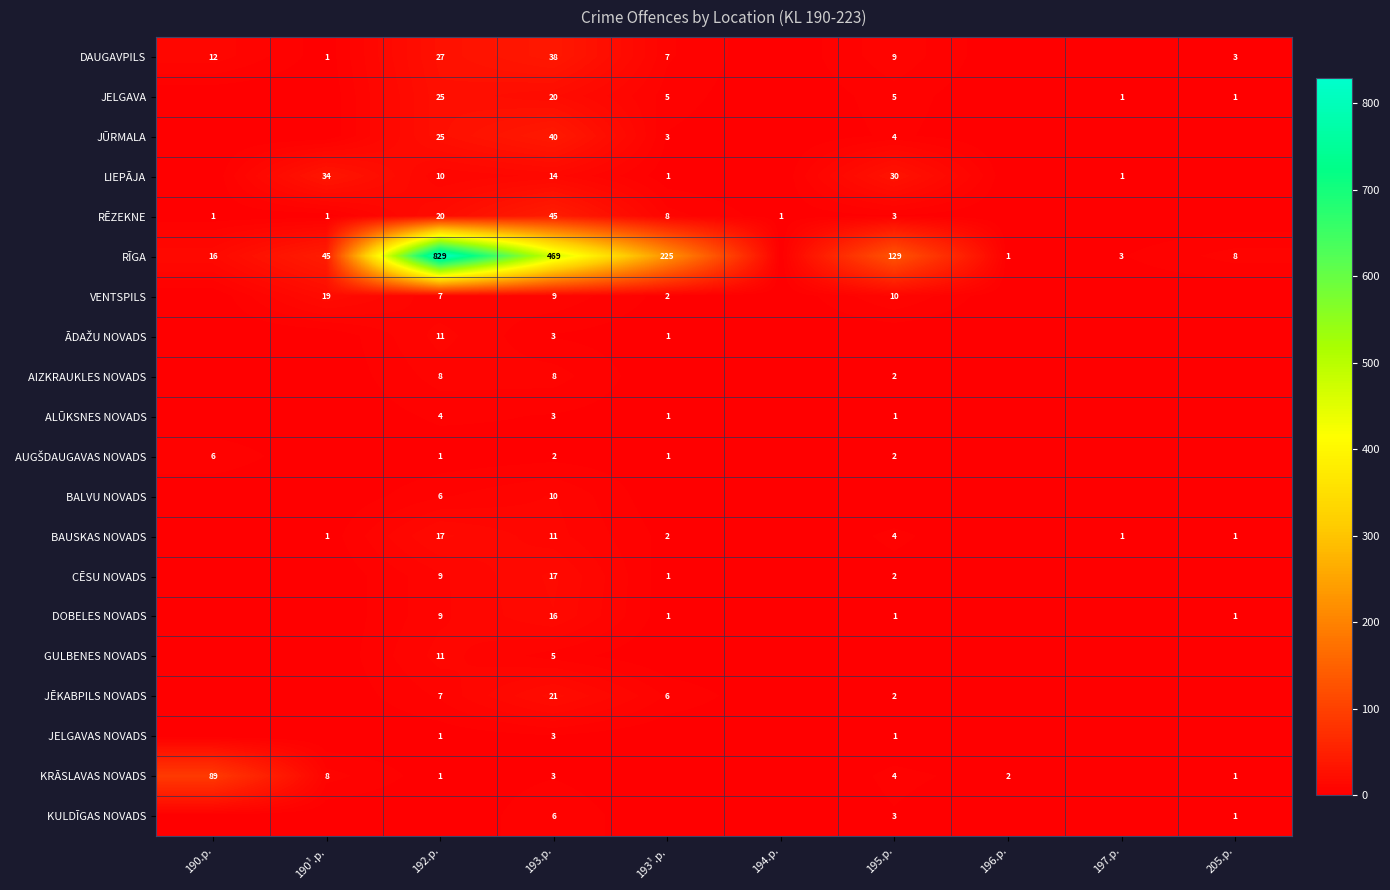

Is the value of JŪRMALA at 192.p. greater than the value of DOBELES NOVADS at 193¹.p.?

Yes